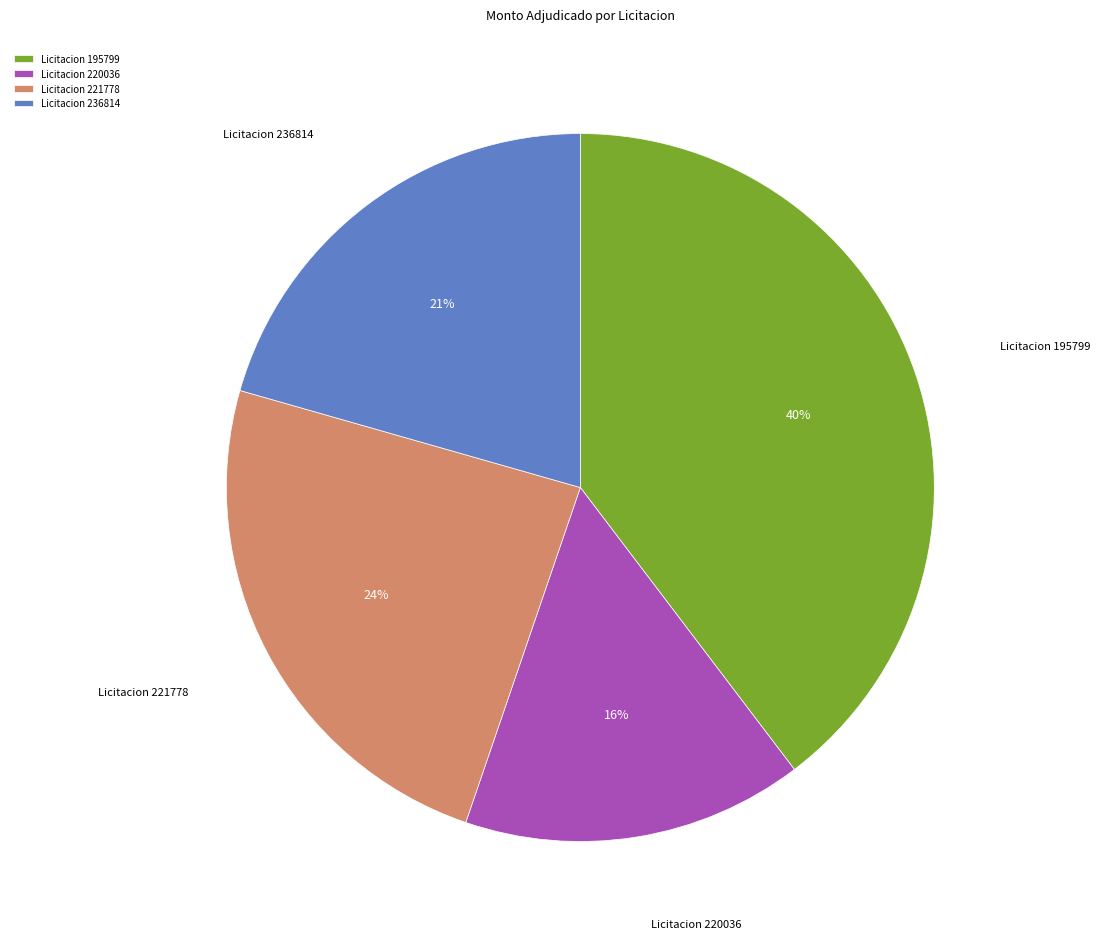

Count the number of slices in the pie.

4